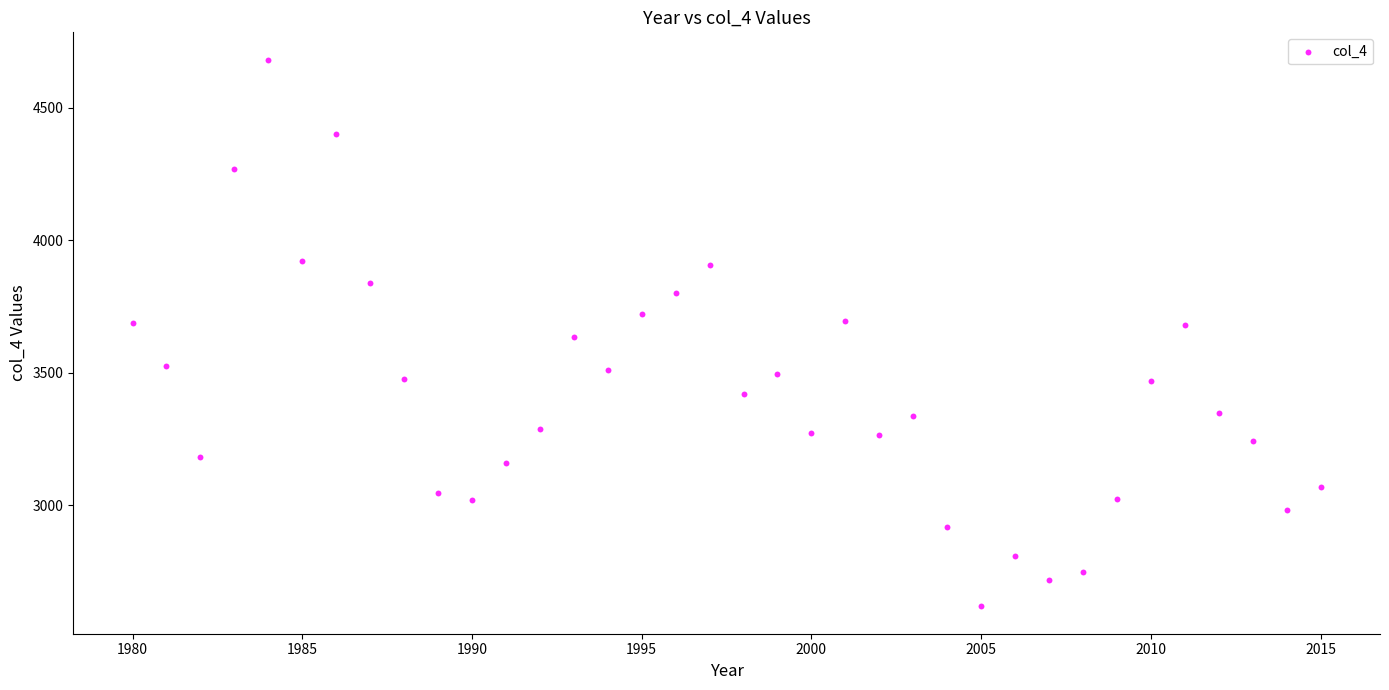

What is the range of Y values (max minus min)?

2062